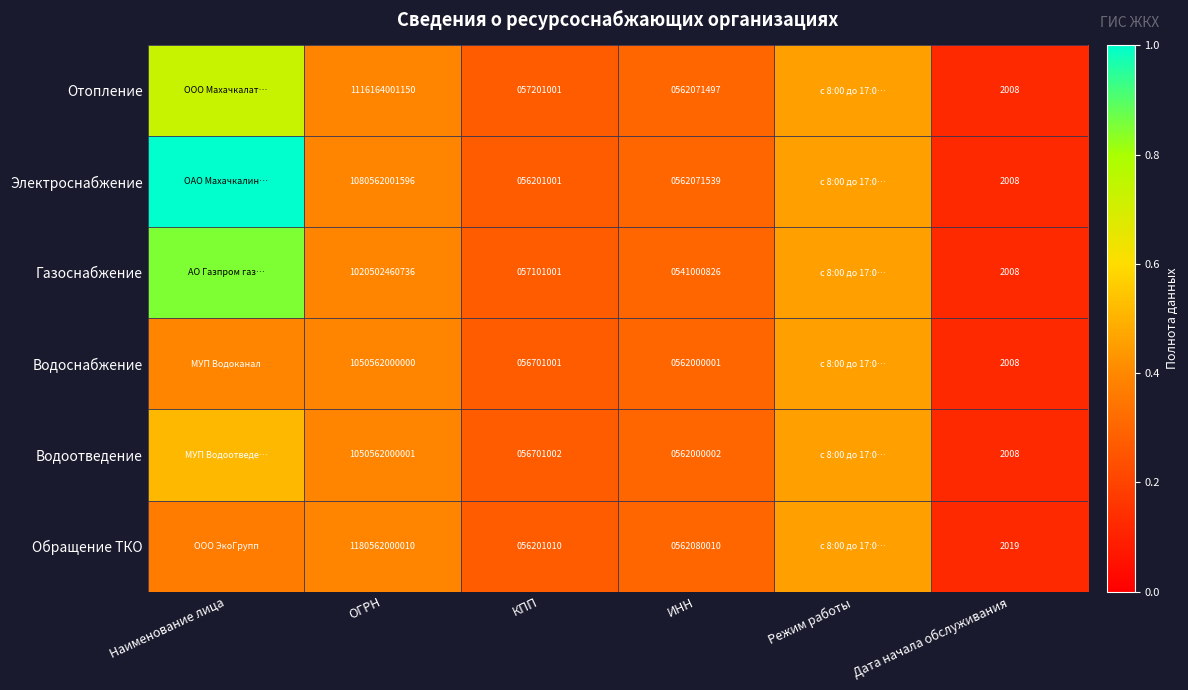

At ОГРН, list the series in order from largest to smallest.

Обращение ТКО, Отопление, Электроснабжение, Водоотведение, Водоснабжение, Газоснабжение